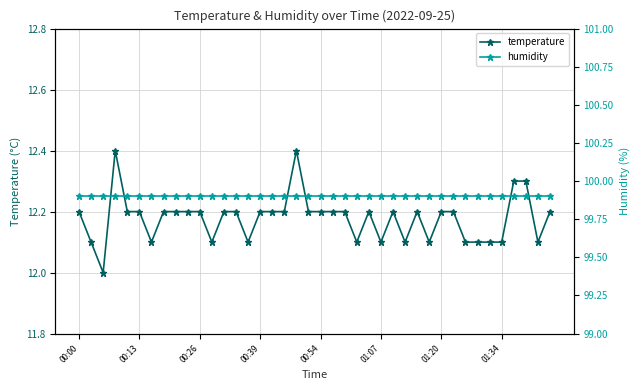

Which series changed the most between 11 and 34?

temperature